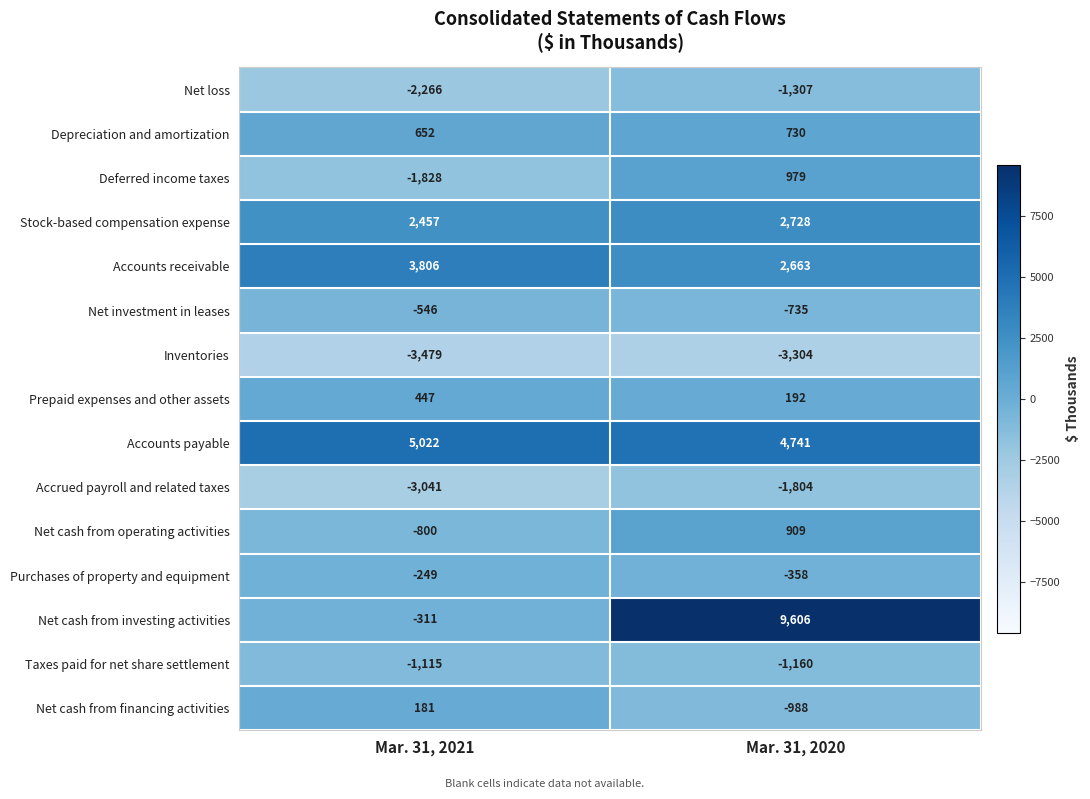

Rank the categories by Net cash from operating activities value from lowest to highest.

Mar. 31, 2021, Mar. 31, 2020